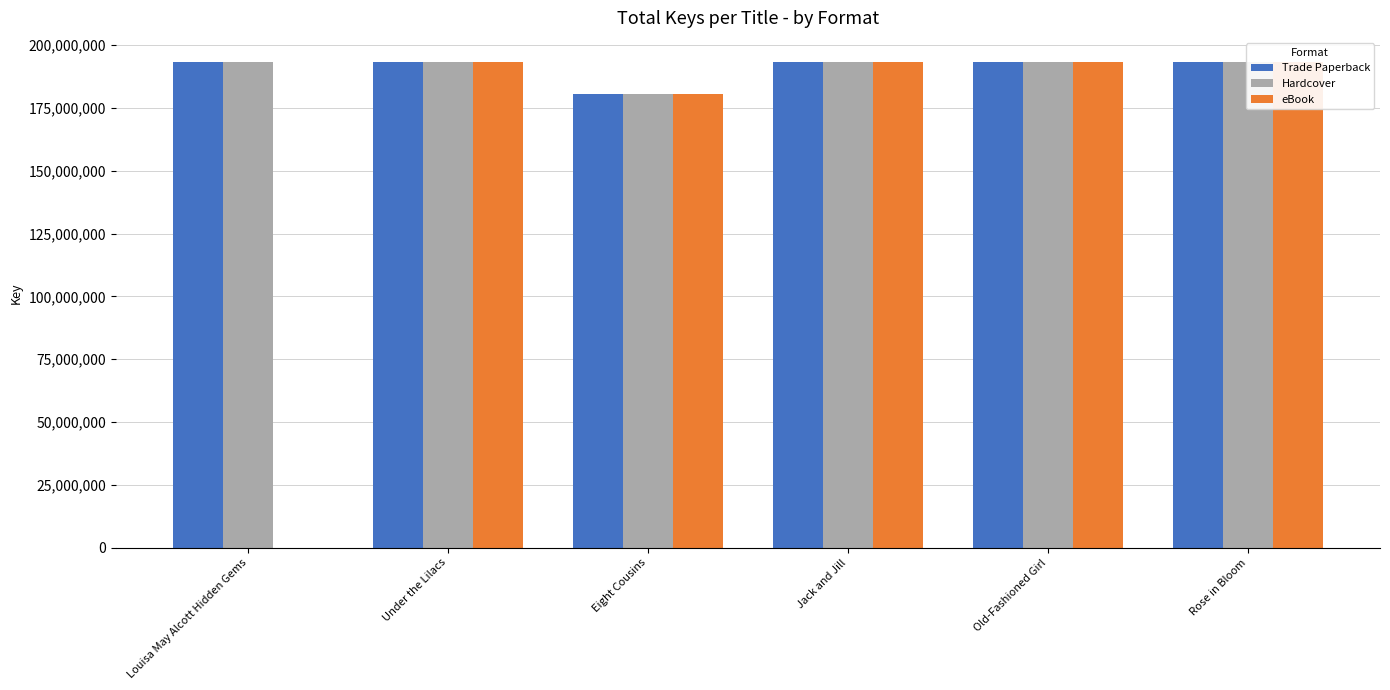

Between Louisa May Alcott Hidden Gems and Rose in Bloom, which series saw the biggest shift?

eBook